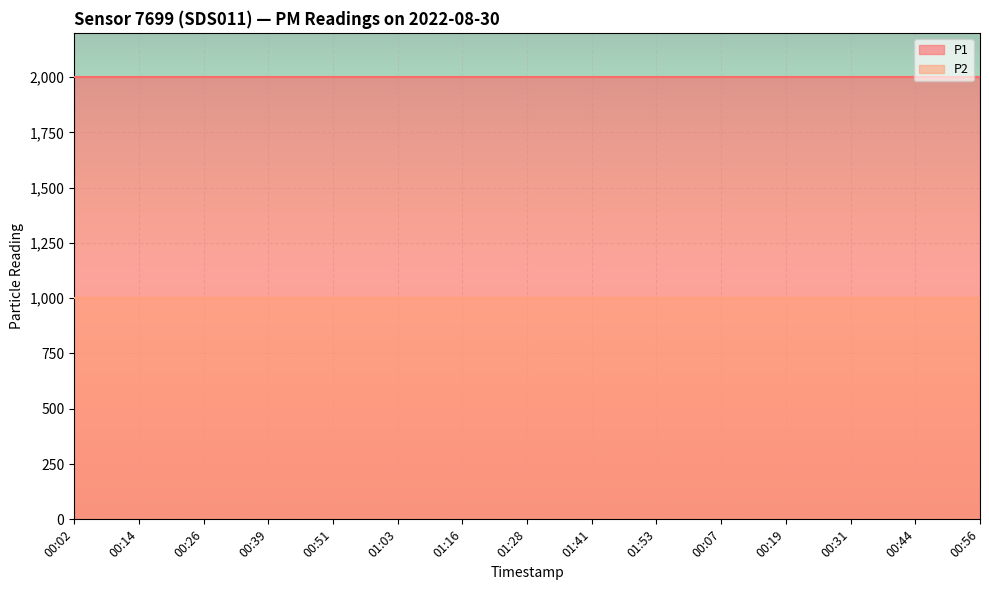

Reading left to right, transcribe all the data shown in this chart.

P1: 00:02=1999.9	00:14=1999.9	00:26=1999.9	00:39=1999.9	00:51=1999.9	01:03=1999.9	01:16=1999.9	01:28=1999.9	01:41=1999.9	01:53=1999.9	00:07=1999.9	00:19=1999.9	00:31=1999.9	00:44=1999.9	00:56=1999.9
P2: 00:02=999.9	00:14=999.9	00:26=999.9	00:39=999.9	00:51=999.9	01:03=999.9	01:16=999.9	01:28=999.9	01:41=999.9	01:53=999.9	00:07=999.9	00:19=999.9	00:31=999.9	00:44=999.9	00:56=999.9